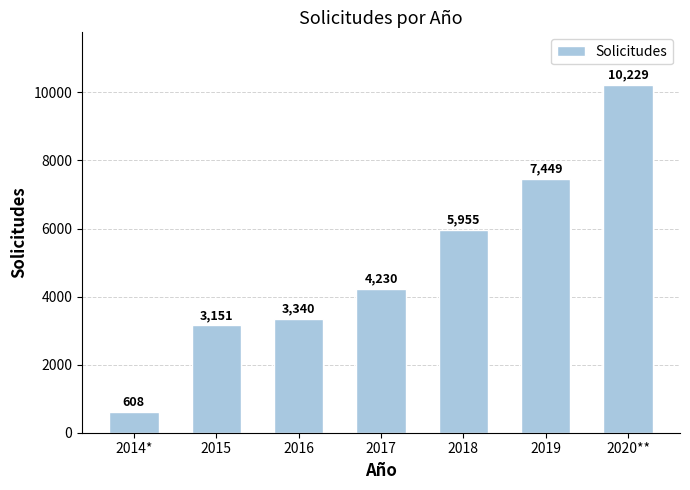

Is it true that the value at 2017 is 4230?

True